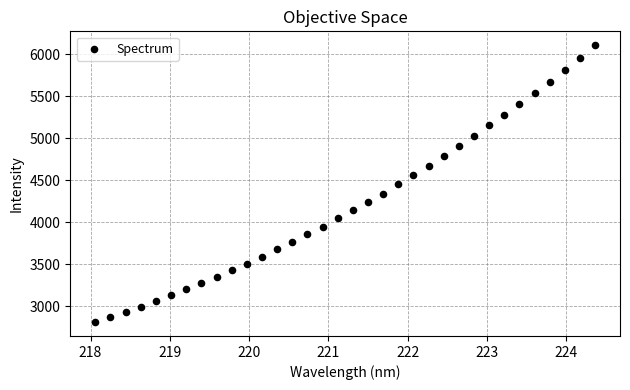

What is the range of Y values (max minus min)?

3294.6